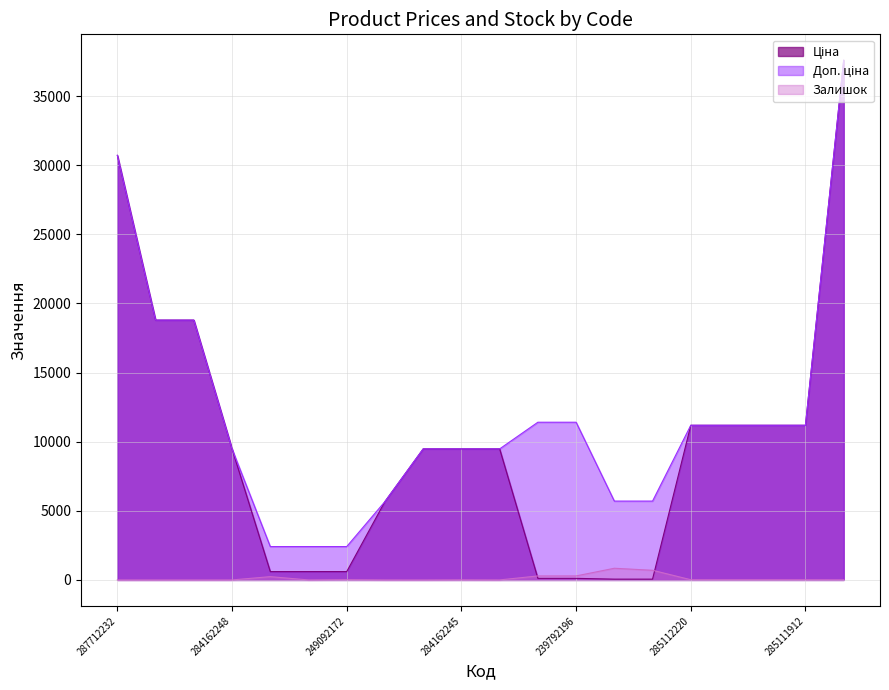

Reading right to left, extract all data points from this chart.

Ціна: 37593.6	11188.2	11188.2	11188.2	11188.2	57.0	57.0	114.1	114.1	9480.1	9480.1	9480.1	5673.8	603.7	603.7	603.7	9480.1	18796.8	18796.8	30717.1
Доп. ціна: 37593.6	11188.2	11188.2	11188.2	11188.2	5705.0	5705.0	11410.0	11410.0	9480.1	9480.1	9480.1	5673.8	2414.8	2414.8	2414.8	9480.1	18796.8	18796.8	30717.1
Залишок: 12.0	15.0	17.0	17.0	17.0	698.0	845.0	290.0	289.0	2.0	8.0	0.0	2.0	21.0	0.0	238.0	0.0	0.0	0.0	0.0